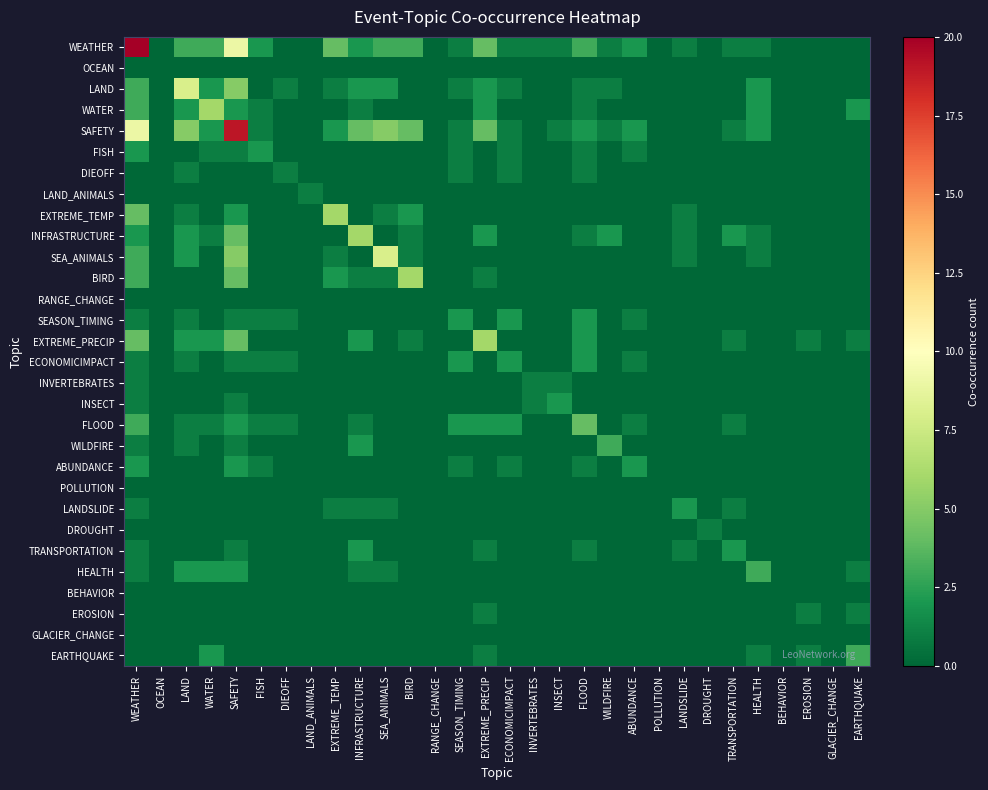

Reading right to left, extract all data points from this chart.

WEATHER: EARTHQUAKE=0	GLACIER_CHANGE=0	EROSION=0	BEHAVIOR=0	HEALTH=1	TRANSPORTATION=1	DROUGHT=0	LANDSLIDE=1	POLLUTION=0	ABUNDANCE=2	WILDFIRE=1	FLOOD=3	INSECT=1	INVERTEBRATES=1	ECONOMICIMPACT=1	EXTREME_PRECIP=4	SEASON_TIMING=1	RANGE_CHANGE=0	BIRD=3	SEA_ANIMALS=3	INFRASTRUCTURE=2	EXTREME_TEMP=4	LAND_ANIMALS=0	DIEOFF=0	FISH=2	SAFETY=9	WATER=3	LAND=3	OCEAN=0	WEATHER=20
OCEAN: EARTHQUAKE=0	GLACIER_CHANGE=0	EROSION=0	BEHAVIOR=0	HEALTH=0	TRANSPORTATION=0	DROUGHT=0	LANDSLIDE=0	POLLUTION=0	ABUNDANCE=0	WILDFIRE=0	FLOOD=0	INSECT=0	INVERTEBRATES=0	ECONOMICIMPACT=0	EXTREME_PRECIP=0	SEASON_TIMING=0	RANGE_CHANGE=0	BIRD=0	SEA_ANIMALS=0	INFRASTRUCTURE=0	EXTREME_TEMP=0	LAND_ANIMALS=0	DIEOFF=0	FISH=0	SAFETY=0	WATER=0	LAND=0	OCEAN=0	WEATHER=0
LAND: EARTHQUAKE=0	GLACIER_CHANGE=0	EROSION=0	BEHAVIOR=0	HEALTH=2	TRANSPORTATION=0	DROUGHT=0	LANDSLIDE=0	POLLUTION=0	ABUNDANCE=0	WILDFIRE=1	FLOOD=1	INSECT=0	INVERTEBRATES=0	ECONOMICIMPACT=1	EXTREME_PRECIP=2	SEASON_TIMING=1	RANGE_CHANGE=0	BIRD=0	SEA_ANIMALS=2	INFRASTRUCTURE=2	EXTREME_TEMP=1	LAND_ANIMALS=0	DIEOFF=1	FISH=0	SAFETY=5	WATER=2	LAND=8	OCEAN=0	WEATHER=3
WATER: EARTHQUAKE=2	GLACIER_CHANGE=0	EROSION=0	BEHAVIOR=0	HEALTH=2	TRANSPORTATION=0	DROUGHT=0	LANDSLIDE=0	POLLUTION=0	ABUNDANCE=0	WILDFIRE=0	FLOOD=1	INSECT=0	INVERTEBRATES=0	ECONOMICIMPACT=0	EXTREME_PRECIP=2	SEASON_TIMING=0	RANGE_CHANGE=0	BIRD=0	SEA_ANIMALS=0	INFRASTRUCTURE=1	EXTREME_TEMP=0	LAND_ANIMALS=0	DIEOFF=0	FISH=1	SAFETY=2	WATER=6	LAND=2	OCEAN=0	WEATHER=3
SAFETY: EARTHQUAKE=0	GLACIER_CHANGE=0	EROSION=0	BEHAVIOR=0	HEALTH=2	TRANSPORTATION=1	DROUGHT=0	LANDSLIDE=0	POLLUTION=0	ABUNDANCE=2	WILDFIRE=1	FLOOD=2	INSECT=1	INVERTEBRATES=0	ECONOMICIMPACT=1	EXTREME_PRECIP=4	SEASON_TIMING=1	RANGE_CHANGE=0	BIRD=4	SEA_ANIMALS=5	INFRASTRUCTURE=4	EXTREME_TEMP=2	LAND_ANIMALS=0	DIEOFF=0	FISH=1	SAFETY=19	WATER=2	LAND=5	OCEAN=0	WEATHER=9
FISH: EARTHQUAKE=0	GLACIER_CHANGE=0	EROSION=0	BEHAVIOR=0	HEALTH=0	TRANSPORTATION=0	DROUGHT=0	LANDSLIDE=0	POLLUTION=0	ABUNDANCE=1	WILDFIRE=0	FLOOD=1	INSECT=0	INVERTEBRATES=0	ECONOMICIMPACT=1	EXTREME_PRECIP=0	SEASON_TIMING=1	RANGE_CHANGE=0	BIRD=0	SEA_ANIMALS=0	INFRASTRUCTURE=0	EXTREME_TEMP=0	LAND_ANIMALS=0	DIEOFF=0	FISH=2	SAFETY=1	WATER=1	LAND=0	OCEAN=0	WEATHER=2
DIEOFF: EARTHQUAKE=0	GLACIER_CHANGE=0	EROSION=0	BEHAVIOR=0	HEALTH=0	TRANSPORTATION=0	DROUGHT=0	LANDSLIDE=0	POLLUTION=0	ABUNDANCE=0	WILDFIRE=0	FLOOD=1	INSECT=0	INVERTEBRATES=0	ECONOMICIMPACT=1	EXTREME_PRECIP=0	SEASON_TIMING=1	RANGE_CHANGE=0	BIRD=0	SEA_ANIMALS=0	INFRASTRUCTURE=0	EXTREME_TEMP=0	LAND_ANIMALS=0	DIEOFF=1	FISH=0	SAFETY=0	WATER=0	LAND=1	OCEAN=0	WEATHER=0
LAND_ANIMALS: EARTHQUAKE=0	GLACIER_CHANGE=0	EROSION=0	BEHAVIOR=0	HEALTH=0	TRANSPORTATION=0	DROUGHT=0	LANDSLIDE=0	POLLUTION=0	ABUNDANCE=0	WILDFIRE=0	FLOOD=0	INSECT=0	INVERTEBRATES=0	ECONOMICIMPACT=0	EXTREME_PRECIP=0	SEASON_TIMING=0	RANGE_CHANGE=0	BIRD=0	SEA_ANIMALS=0	INFRASTRUCTURE=0	EXTREME_TEMP=0	LAND_ANIMALS=1	DIEOFF=0	FISH=0	SAFETY=0	WATER=0	LAND=0	OCEAN=0	WEATHER=0
EXTREME_TEMP: EARTHQUAKE=0	GLACIER_CHANGE=0	EROSION=0	BEHAVIOR=0	HEALTH=0	TRANSPORTATION=0	DROUGHT=0	LANDSLIDE=1	POLLUTION=0	ABUNDANCE=0	WILDFIRE=0	FLOOD=0	INSECT=0	INVERTEBRATES=0	ECONOMICIMPACT=0	EXTREME_PRECIP=0	SEASON_TIMING=0	RANGE_CHANGE=0	BIRD=2	SEA_ANIMALS=1	INFRASTRUCTURE=0	EXTREME_TEMP=6	LAND_ANIMALS=0	DIEOFF=0	FISH=0	SAFETY=2	WATER=0	LAND=1	OCEAN=0	WEATHER=4
INFRASTRUCTURE: EARTHQUAKE=0	GLACIER_CHANGE=0	EROSION=0	BEHAVIOR=0	HEALTH=1	TRANSPORTATION=2	DROUGHT=0	LANDSLIDE=1	POLLUTION=0	ABUNDANCE=0	WILDFIRE=2	FLOOD=1	INSECT=0	INVERTEBRATES=0	ECONOMICIMPACT=0	EXTREME_PRECIP=2	SEASON_TIMING=0	RANGE_CHANGE=0	BIRD=1	SEA_ANIMALS=0	INFRASTRUCTURE=6	EXTREME_TEMP=0	LAND_ANIMALS=0	DIEOFF=0	FISH=0	SAFETY=4	WATER=1	LAND=2	OCEAN=0	WEATHER=2
SEA_ANIMALS: EARTHQUAKE=0	GLACIER_CHANGE=0	EROSION=0	BEHAVIOR=0	HEALTH=1	TRANSPORTATION=0	DROUGHT=0	LANDSLIDE=1	POLLUTION=0	ABUNDANCE=0	WILDFIRE=0	FLOOD=0	INSECT=0	INVERTEBRATES=0	ECONOMICIMPACT=0	EXTREME_PRECIP=0	SEASON_TIMING=0	RANGE_CHANGE=0	BIRD=1	SEA_ANIMALS=8	INFRASTRUCTURE=0	EXTREME_TEMP=1	LAND_ANIMALS=0	DIEOFF=0	FISH=0	SAFETY=5	WATER=0	LAND=2	OCEAN=0	WEATHER=3
BIRD: EARTHQUAKE=0	GLACIER_CHANGE=0	EROSION=0	BEHAVIOR=0	HEALTH=0	TRANSPORTATION=0	DROUGHT=0	LANDSLIDE=0	POLLUTION=0	ABUNDANCE=0	WILDFIRE=0	FLOOD=0	INSECT=0	INVERTEBRATES=0	ECONOMICIMPACT=0	EXTREME_PRECIP=1	SEASON_TIMING=0	RANGE_CHANGE=0	BIRD=6	SEA_ANIMALS=1	INFRASTRUCTURE=1	EXTREME_TEMP=2	LAND_ANIMALS=0	DIEOFF=0	FISH=0	SAFETY=4	WATER=0	LAND=0	OCEAN=0	WEATHER=3
RANGE_CHANGE: EARTHQUAKE=0	GLACIER_CHANGE=0	EROSION=0	BEHAVIOR=0	HEALTH=0	TRANSPORTATION=0	DROUGHT=0	LANDSLIDE=0	POLLUTION=0	ABUNDANCE=0	WILDFIRE=0	FLOOD=0	INSECT=0	INVERTEBRATES=0	ECONOMICIMPACT=0	EXTREME_PRECIP=0	SEASON_TIMING=0	RANGE_CHANGE=0	BIRD=0	SEA_ANIMALS=0	INFRASTRUCTURE=0	EXTREME_TEMP=0	LAND_ANIMALS=0	DIEOFF=0	FISH=0	SAFETY=0	WATER=0	LAND=0	OCEAN=0	WEATHER=0
SEASON_TIMING: EARTHQUAKE=0	GLACIER_CHANGE=0	EROSION=0	BEHAVIOR=0	HEALTH=0	TRANSPORTATION=0	DROUGHT=0	LANDSLIDE=0	POLLUTION=0	ABUNDANCE=1	WILDFIRE=0	FLOOD=2	INSECT=0	INVERTEBRATES=0	ECONOMICIMPACT=2	EXTREME_PRECIP=0	SEASON_TIMING=2	RANGE_CHANGE=0	BIRD=0	SEA_ANIMALS=0	INFRASTRUCTURE=0	EXTREME_TEMP=0	LAND_ANIMALS=0	DIEOFF=1	FISH=1	SAFETY=1	WATER=0	LAND=1	OCEAN=0	WEATHER=1
EXTREME_PRECIP: EARTHQUAKE=1	GLACIER_CHANGE=0	EROSION=1	BEHAVIOR=0	HEALTH=0	TRANSPORTATION=1	DROUGHT=0	LANDSLIDE=0	POLLUTION=0	ABUNDANCE=0	WILDFIRE=0	FLOOD=2	INSECT=0	INVERTEBRATES=0	ECONOMICIMPACT=0	EXTREME_PRECIP=6	SEASON_TIMING=0	RANGE_CHANGE=0	BIRD=1	SEA_ANIMALS=0	INFRASTRUCTURE=2	EXTREME_TEMP=0	LAND_ANIMALS=0	DIEOFF=0	FISH=0	SAFETY=4	WATER=2	LAND=2	OCEAN=0	WEATHER=4
ECONOMICIMPACT: EARTHQUAKE=0	GLACIER_CHANGE=0	EROSION=0	BEHAVIOR=0	HEALTH=0	TRANSPORTATION=0	DROUGHT=0	LANDSLIDE=0	POLLUTION=0	ABUNDANCE=1	WILDFIRE=0	FLOOD=2	INSECT=0	INVERTEBRATES=0	ECONOMICIMPACT=2	EXTREME_PRECIP=0	SEASON_TIMING=2	RANGE_CHANGE=0	BIRD=0	SEA_ANIMALS=0	INFRASTRUCTURE=0	EXTREME_TEMP=0	LAND_ANIMALS=0	DIEOFF=1	FISH=1	SAFETY=1	WATER=0	LAND=1	OCEAN=0	WEATHER=1
INVERTEBRATES: EARTHQUAKE=0	GLACIER_CHANGE=0	EROSION=0	BEHAVIOR=0	HEALTH=0	TRANSPORTATION=0	DROUGHT=0	LANDSLIDE=0	POLLUTION=0	ABUNDANCE=0	WILDFIRE=0	FLOOD=0	INSECT=1	INVERTEBRATES=1	ECONOMICIMPACT=0	EXTREME_PRECIP=0	SEASON_TIMING=0	RANGE_CHANGE=0	BIRD=0	SEA_ANIMALS=0	INFRASTRUCTURE=0	EXTREME_TEMP=0	LAND_ANIMALS=0	DIEOFF=0	FISH=0	SAFETY=0	WATER=0	LAND=0	OCEAN=0	WEATHER=1
INSECT: EARTHQUAKE=0	GLACIER_CHANGE=0	EROSION=0	BEHAVIOR=0	HEALTH=0	TRANSPORTATION=0	DROUGHT=0	LANDSLIDE=0	POLLUTION=0	ABUNDANCE=0	WILDFIRE=0	FLOOD=0	INSECT=2	INVERTEBRATES=1	ECONOMICIMPACT=0	EXTREME_PRECIP=0	SEASON_TIMING=0	RANGE_CHANGE=0	BIRD=0	SEA_ANIMALS=0	INFRASTRUCTURE=0	EXTREME_TEMP=0	LAND_ANIMALS=0	DIEOFF=0	FISH=0	SAFETY=1	WATER=0	LAND=0	OCEAN=0	WEATHER=1
FLOOD: EARTHQUAKE=0	GLACIER_CHANGE=0	EROSION=0	BEHAVIOR=0	HEALTH=0	TRANSPORTATION=1	DROUGHT=0	LANDSLIDE=0	POLLUTION=0	ABUNDANCE=1	WILDFIRE=0	FLOOD=4	INSECT=0	INVERTEBRATES=0	ECONOMICIMPACT=2	EXTREME_PRECIP=2	SEASON_TIMING=2	RANGE_CHANGE=0	BIRD=0	SEA_ANIMALS=0	INFRASTRUCTURE=1	EXTREME_TEMP=0	LAND_ANIMALS=0	DIEOFF=1	FISH=1	SAFETY=2	WATER=1	LAND=1	OCEAN=0	WEATHER=3
WILDFIRE: EARTHQUAKE=0	GLACIER_CHANGE=0	EROSION=0	BEHAVIOR=0	HEALTH=0	TRANSPORTATION=0	DROUGHT=0	LANDSLIDE=0	POLLUTION=0	ABUNDANCE=0	WILDFIRE=3	FLOOD=0	INSECT=0	INVERTEBRATES=0	ECONOMICIMPACT=0	EXTREME_PRECIP=0	SEASON_TIMING=0	RANGE_CHANGE=0	BIRD=0	SEA_ANIMALS=0	INFRASTRUCTURE=2	EXTREME_TEMP=0	LAND_ANIMALS=0	DIEOFF=0	FISH=0	SAFETY=1	WATER=0	LAND=1	OCEAN=0	WEATHER=1
ABUNDANCE: EARTHQUAKE=0	GLACIER_CHANGE=0	EROSION=0	BEHAVIOR=0	HEALTH=0	TRANSPORTATION=0	DROUGHT=0	LANDSLIDE=0	POLLUTION=0	ABUNDANCE=2	WILDFIRE=0	FLOOD=1	INSECT=0	INVERTEBRATES=0	ECONOMICIMPACT=1	EXTREME_PRECIP=0	SEASON_TIMING=1	RANGE_CHANGE=0	BIRD=0	SEA_ANIMALS=0	INFRASTRUCTURE=0	EXTREME_TEMP=0	LAND_ANIMALS=0	DIEOFF=0	FISH=1	SAFETY=2	WATER=0	LAND=0	OCEAN=0	WEATHER=2
POLLUTION: EARTHQUAKE=0	GLACIER_CHANGE=0	EROSION=0	BEHAVIOR=0	HEALTH=0	TRANSPORTATION=0	DROUGHT=0	LANDSLIDE=0	POLLUTION=0	ABUNDANCE=0	WILDFIRE=0	FLOOD=0	INSECT=0	INVERTEBRATES=0	ECONOMICIMPACT=0	EXTREME_PRECIP=0	SEASON_TIMING=0	RANGE_CHANGE=0	BIRD=0	SEA_ANIMALS=0	INFRASTRUCTURE=0	EXTREME_TEMP=0	LAND_ANIMALS=0	DIEOFF=0	FISH=0	SAFETY=0	WATER=0	LAND=0	OCEAN=0	WEATHER=0
LANDSLIDE: EARTHQUAKE=0	GLACIER_CHANGE=0	EROSION=0	BEHAVIOR=0	HEALTH=0	TRANSPORTATION=1	DROUGHT=0	LANDSLIDE=2	POLLUTION=0	ABUNDANCE=0	WILDFIRE=0	FLOOD=0	INSECT=0	INVERTEBRATES=0	ECONOMICIMPACT=0	EXTREME_PRECIP=0	SEASON_TIMING=0	RANGE_CHANGE=0	BIRD=0	SEA_ANIMALS=1	INFRASTRUCTURE=1	EXTREME_TEMP=1	LAND_ANIMALS=0	DIEOFF=0	FISH=0	SAFETY=0	WATER=0	LAND=0	OCEAN=0	WEATHER=1
DROUGHT: EARTHQUAKE=0	GLACIER_CHANGE=0	EROSION=0	BEHAVIOR=0	HEALTH=0	TRANSPORTATION=0	DROUGHT=1	LANDSLIDE=0	POLLUTION=0	ABUNDANCE=0	WILDFIRE=0	FLOOD=0	INSECT=0	INVERTEBRATES=0	ECONOMICIMPACT=0	EXTREME_PRECIP=0	SEASON_TIMING=0	RANGE_CHANGE=0	BIRD=0	SEA_ANIMALS=0	INFRASTRUCTURE=0	EXTREME_TEMP=0	LAND_ANIMALS=0	DIEOFF=0	FISH=0	SAFETY=0	WATER=0	LAND=0	OCEAN=0	WEATHER=0
TRANSPORTATION: EARTHQUAKE=0	GLACIER_CHANGE=0	EROSION=0	BEHAVIOR=0	HEALTH=0	TRANSPORTATION=2	DROUGHT=0	LANDSLIDE=1	POLLUTION=0	ABUNDANCE=0	WILDFIRE=0	FLOOD=1	INSECT=0	INVERTEBRATES=0	ECONOMICIMPACT=0	EXTREME_PRECIP=1	SEASON_TIMING=0	RANGE_CHANGE=0	BIRD=0	SEA_ANIMALS=0	INFRASTRUCTURE=2	EXTREME_TEMP=0	LAND_ANIMALS=0	DIEOFF=0	FISH=0	SAFETY=1	WATER=0	LAND=0	OCEAN=0	WEATHER=1
HEALTH: EARTHQUAKE=1	GLACIER_CHANGE=0	EROSION=0	BEHAVIOR=0	HEALTH=3	TRANSPORTATION=0	DROUGHT=0	LANDSLIDE=0	POLLUTION=0	ABUNDANCE=0	WILDFIRE=0	FLOOD=0	INSECT=0	INVERTEBRATES=0	ECONOMICIMPACT=0	EXTREME_PRECIP=0	SEASON_TIMING=0	RANGE_CHANGE=0	BIRD=0	SEA_ANIMALS=1	INFRASTRUCTURE=1	EXTREME_TEMP=0	LAND_ANIMALS=0	DIEOFF=0	FISH=0	SAFETY=2	WATER=2	LAND=2	OCEAN=0	WEATHER=1
BEHAVIOR: EARTHQUAKE=0	GLACIER_CHANGE=0	EROSION=0	BEHAVIOR=0	HEALTH=0	TRANSPORTATION=0	DROUGHT=0	LANDSLIDE=0	POLLUTION=0	ABUNDANCE=0	WILDFIRE=0	FLOOD=0	INSECT=0	INVERTEBRATES=0	ECONOMICIMPACT=0	EXTREME_PRECIP=0	SEASON_TIMING=0	RANGE_CHANGE=0	BIRD=0	SEA_ANIMALS=0	INFRASTRUCTURE=0	EXTREME_TEMP=0	LAND_ANIMALS=0	DIEOFF=0	FISH=0	SAFETY=0	WATER=0	LAND=0	OCEAN=0	WEATHER=0
EROSION: EARTHQUAKE=1	GLACIER_CHANGE=0	EROSION=1	BEHAVIOR=0	HEALTH=0	TRANSPORTATION=0	DROUGHT=0	LANDSLIDE=0	POLLUTION=0	ABUNDANCE=0	WILDFIRE=0	FLOOD=0	INSECT=0	INVERTEBRATES=0	ECONOMICIMPACT=0	EXTREME_PRECIP=1	SEASON_TIMING=0	RANGE_CHANGE=0	BIRD=0	SEA_ANIMALS=0	INFRASTRUCTURE=0	EXTREME_TEMP=0	LAND_ANIMALS=0	DIEOFF=0	FISH=0	SAFETY=0	WATER=0	LAND=0	OCEAN=0	WEATHER=0
GLACIER_CHANGE: EARTHQUAKE=0	GLACIER_CHANGE=0	EROSION=0	BEHAVIOR=0	HEALTH=0	TRANSPORTATION=0	DROUGHT=0	LANDSLIDE=0	POLLUTION=0	ABUNDANCE=0	WILDFIRE=0	FLOOD=0	INSECT=0	INVERTEBRATES=0	ECONOMICIMPACT=0	EXTREME_PRECIP=0	SEASON_TIMING=0	RANGE_CHANGE=0	BIRD=0	SEA_ANIMALS=0	INFRASTRUCTURE=0	EXTREME_TEMP=0	LAND_ANIMALS=0	DIEOFF=0	FISH=0	SAFETY=0	WATER=0	LAND=0	OCEAN=0	WEATHER=0
EARTHQUAKE: EARTHQUAKE=3	GLACIER_CHANGE=0	EROSION=1	BEHAVIOR=0	HEALTH=1	TRANSPORTATION=0	DROUGHT=0	LANDSLIDE=0	POLLUTION=0	ABUNDANCE=0	WILDFIRE=0	FLOOD=0	INSECT=0	INVERTEBRATES=0	ECONOMICIMPACT=0	EXTREME_PRECIP=1	SEASON_TIMING=0	RANGE_CHANGE=0	BIRD=0	SEA_ANIMALS=0	INFRASTRUCTURE=0	EXTREME_TEMP=0	LAND_ANIMALS=0	DIEOFF=0	FISH=0	SAFETY=0	WATER=2	LAND=0	OCEAN=0	WEATHER=0